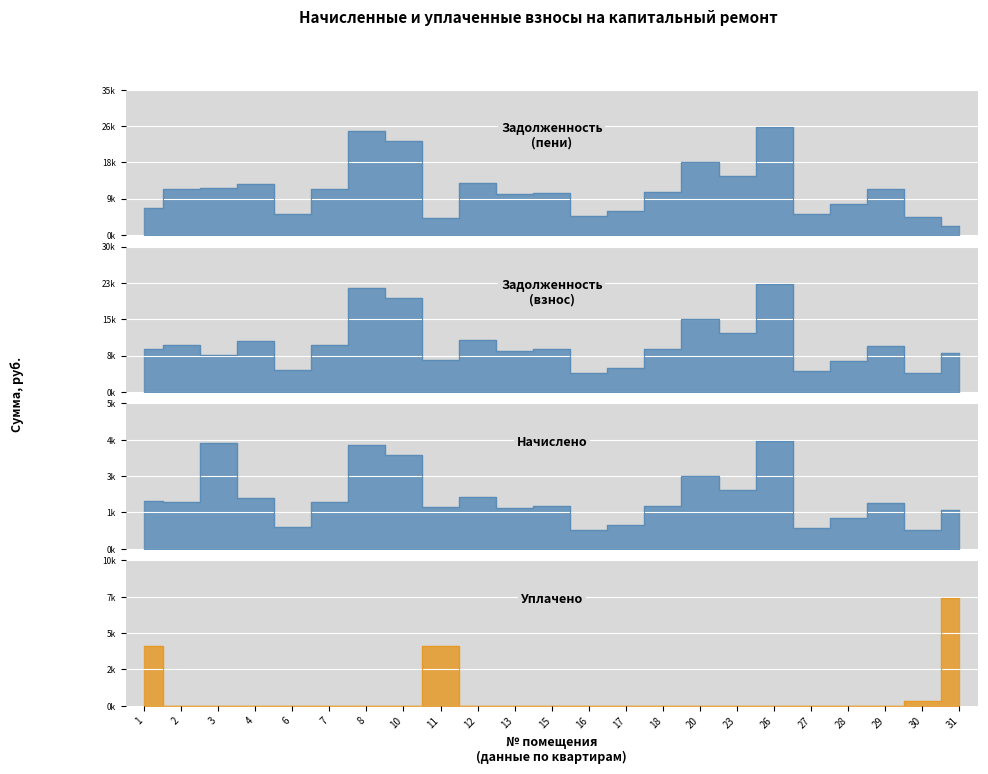

How many data points in начислено are above 1587?

12